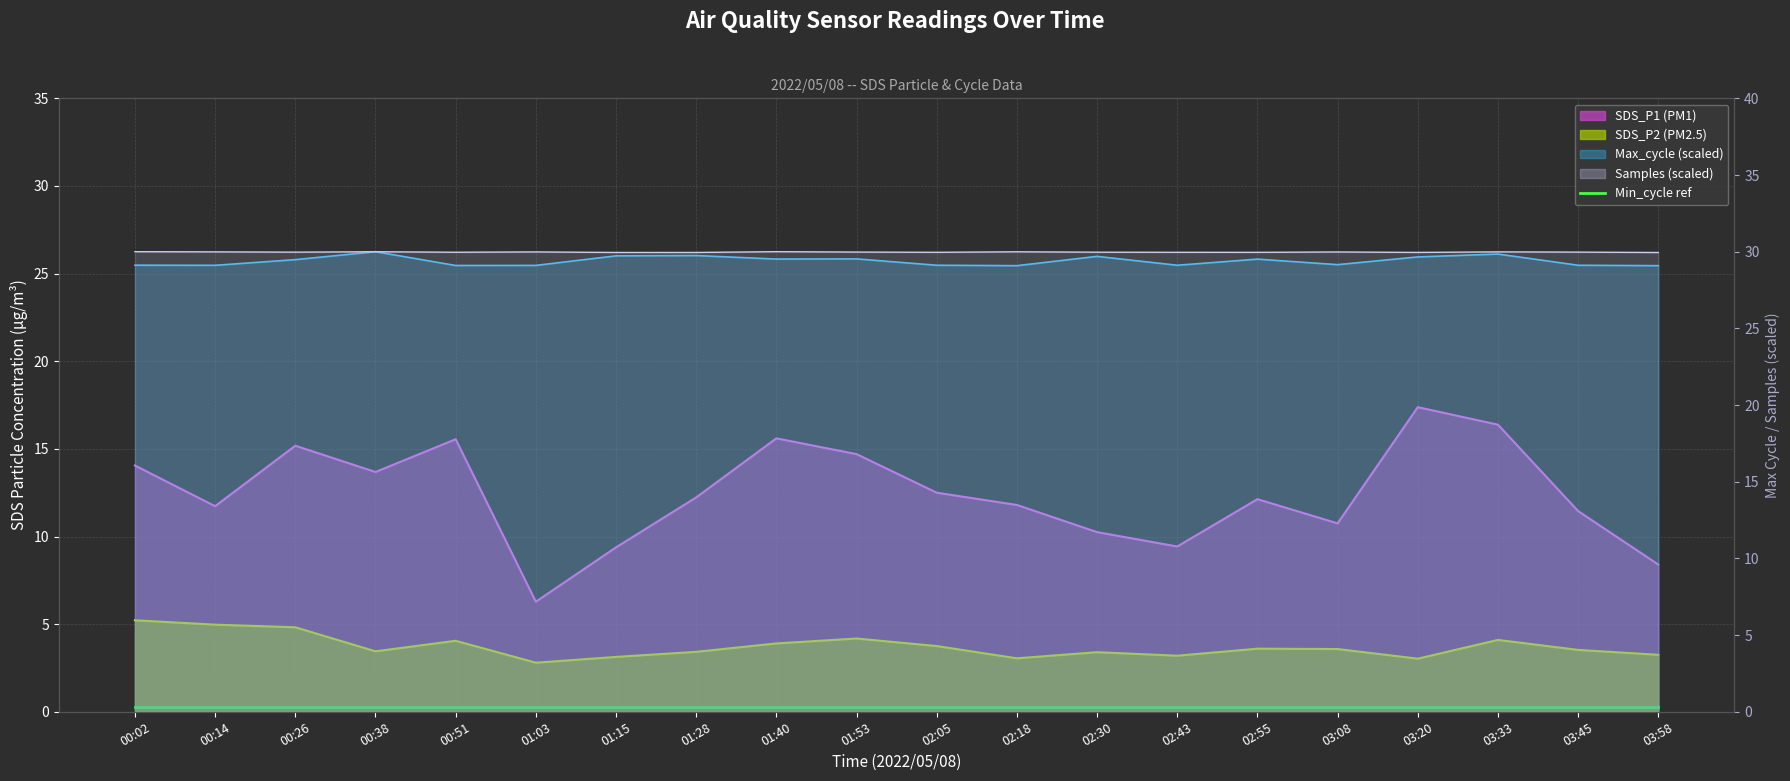

What is the difference between the maximum and second lowest values in the SDS_P1 series?

9.0